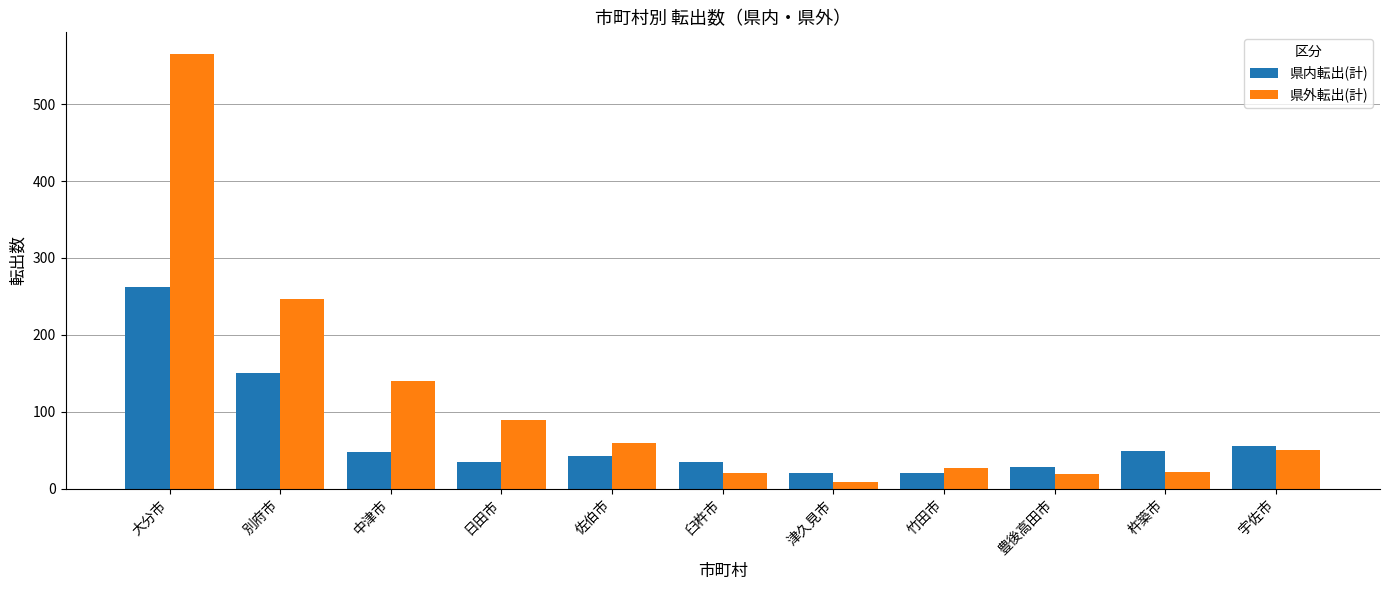

Rank the series by their maximum value, from highest to lowest.

県外転出(計), 県内転出(計)